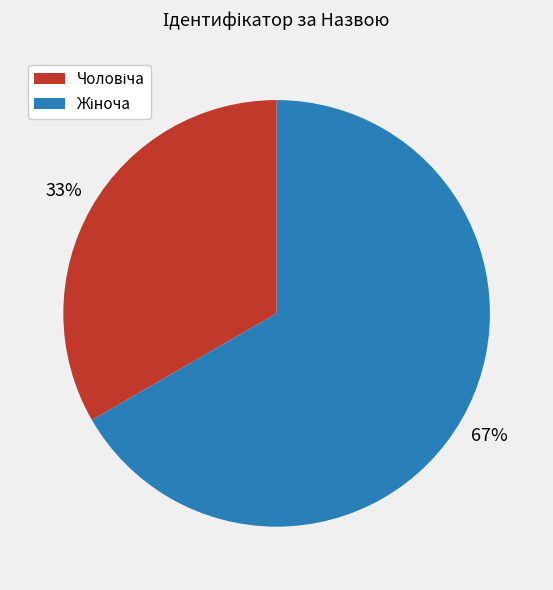

To the nearest percent, what is the average slice percentage?

50%